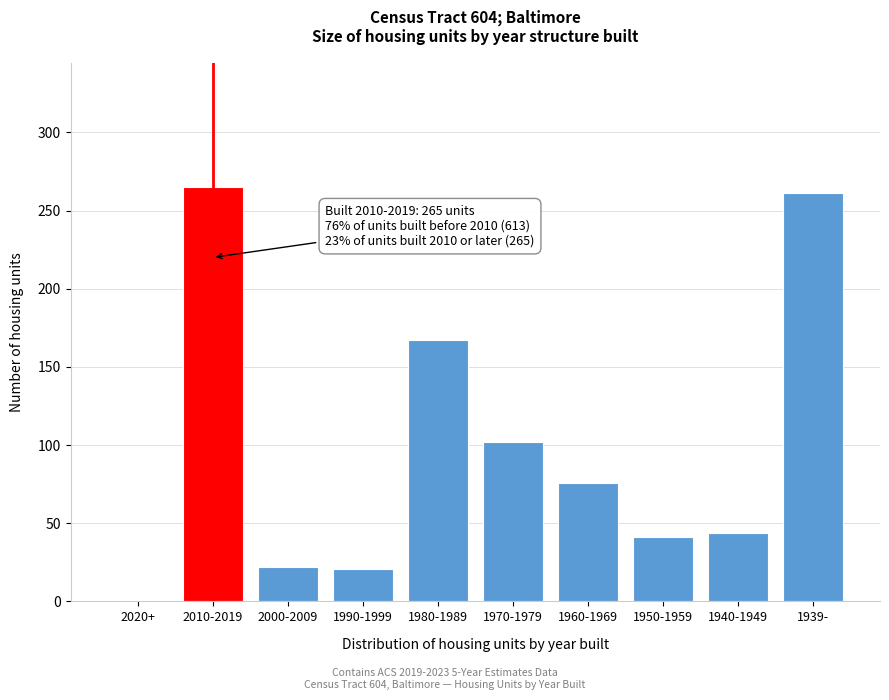

At which label is the value closest to 132?

1970-1979